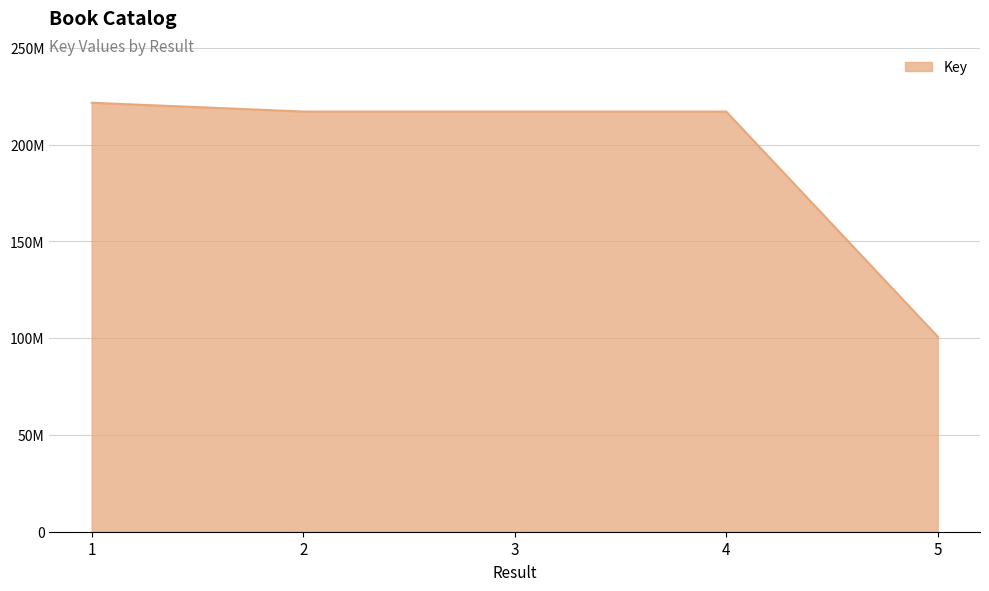

Is this an area chart (filled region under the line)?

Yes